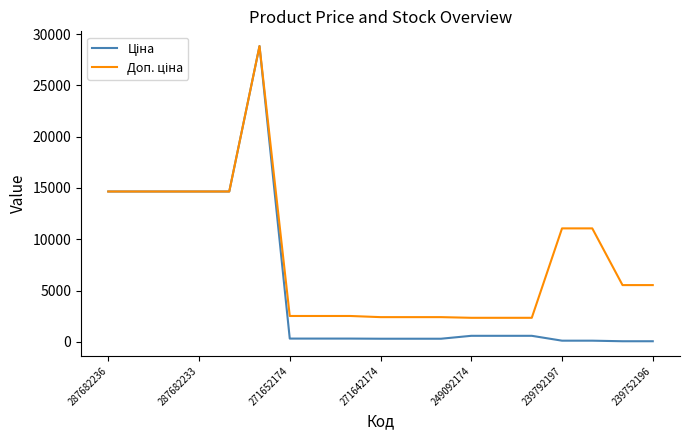

Where is Ціна nearest to the value 14438?

287682236